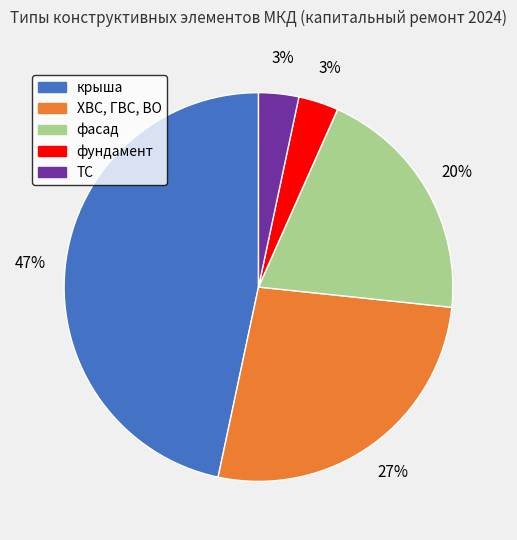

To the nearest percent, what is the average slice percentage?

20%